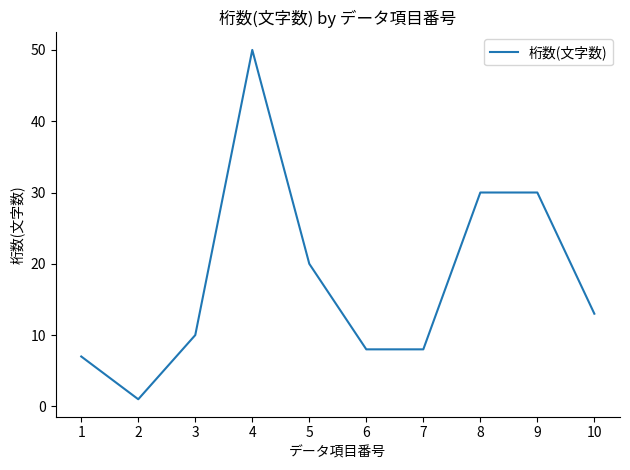

The value at 1 is 7. True or false?

True